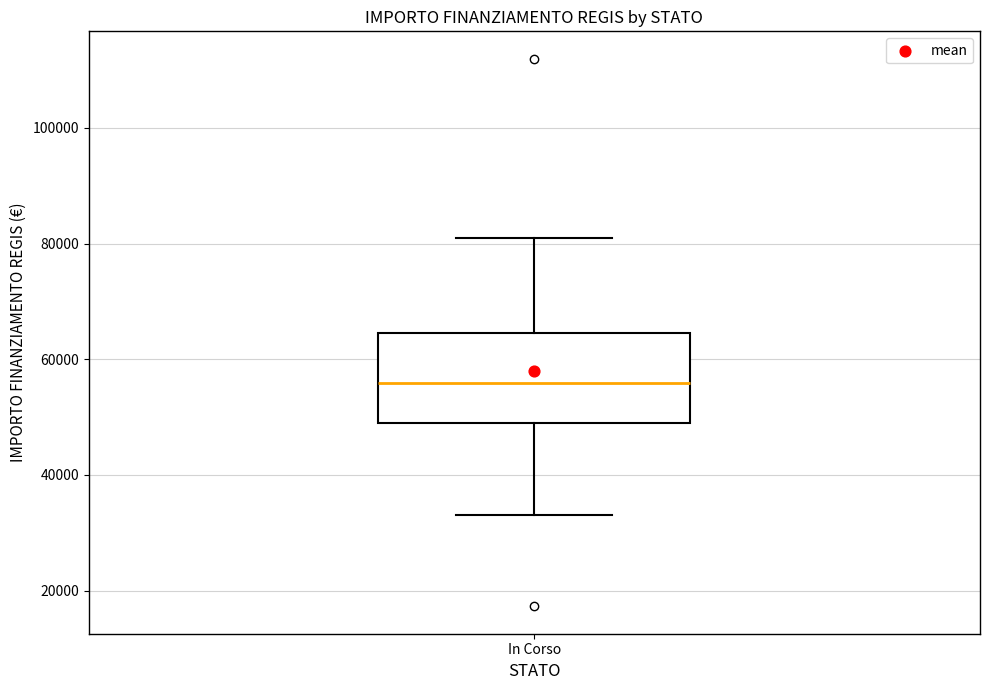

Read this box plot against the y-axis: the position of the median line, the range covered by the box, and the ends of both whiskers. The values are not printed on the chart, so give them approximately, as read against the axis.

median 56000, box 50000 to 64000, whiskers 32000 to 80000